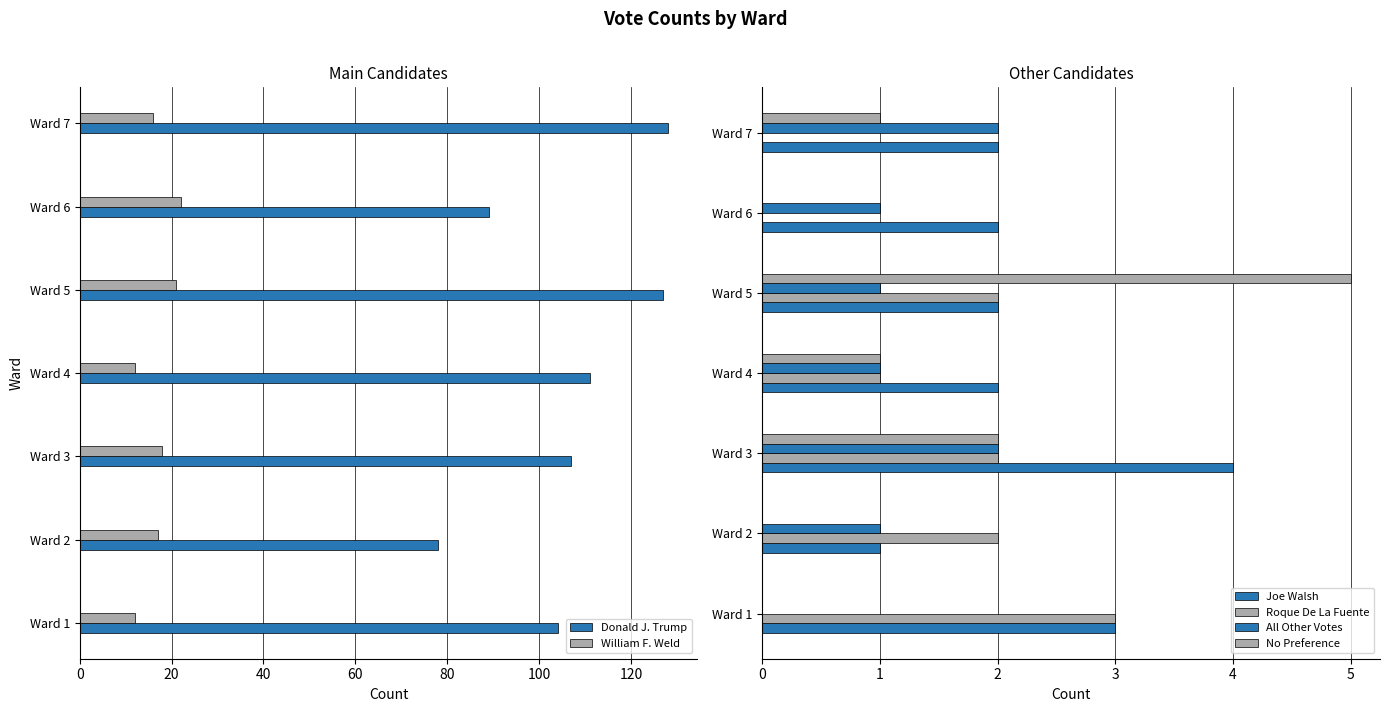

At 40, list the series in order from largest to smallest.

Donald J. Trump, William F. Weld, Joe Walsh, Roque De La Fuente, All Other Votes, No Preference